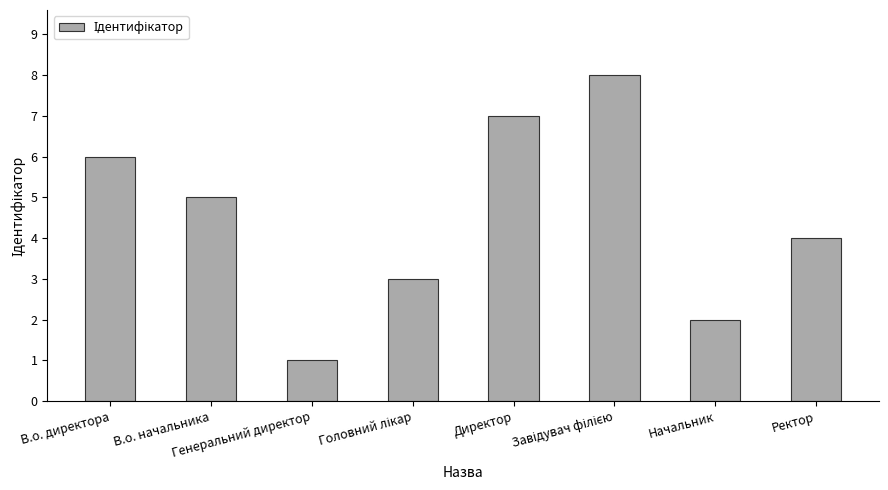

How many data points are less than 5?

4